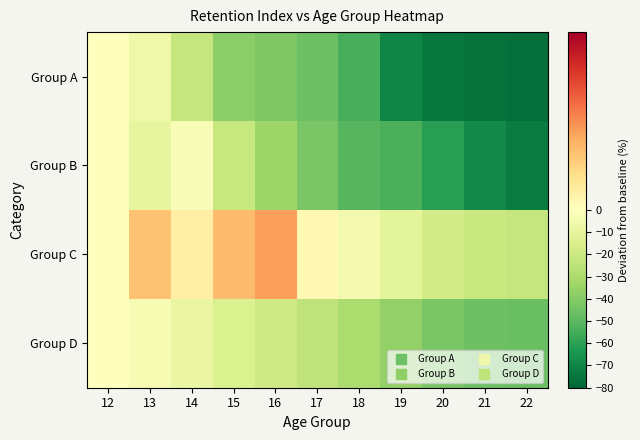

What is the greatest value displayed?

2.2